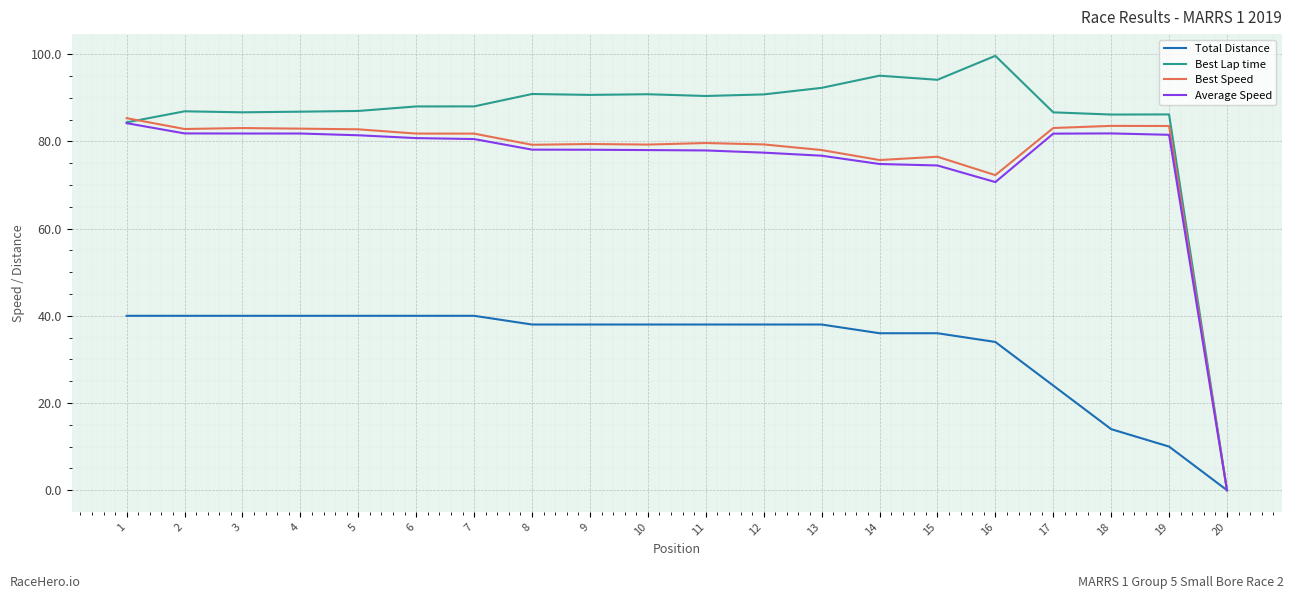

What is the difference between the maximum and minimum values in the Best Lap time series?

99.6